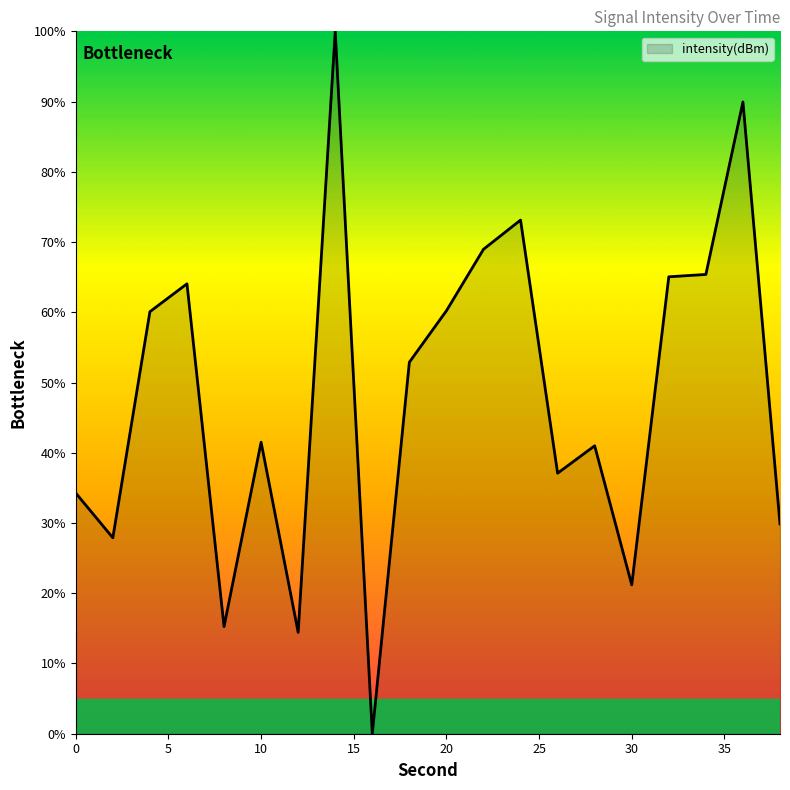

What is the maximum value shown in the chart?

100.0